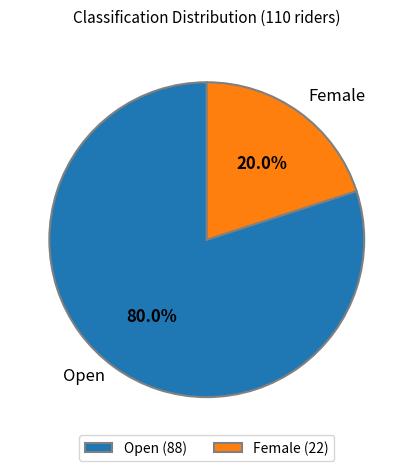

Rank the categories by value from highest to lowest.

Open, Female